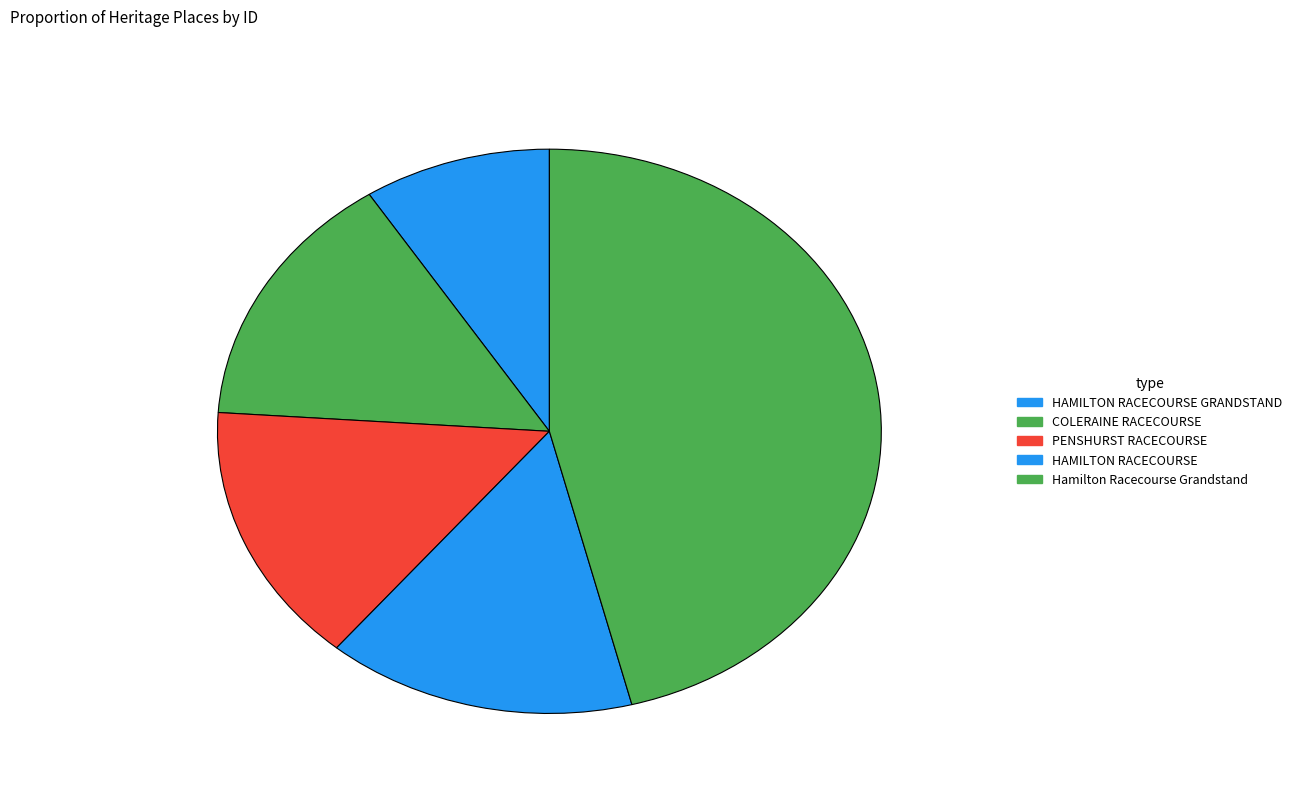

To the nearest percent, what is the difference between the Hamilton Racecourse Grandstand and HAMILTON RACECOURSE GRANDSTAND slice percentages?

37%